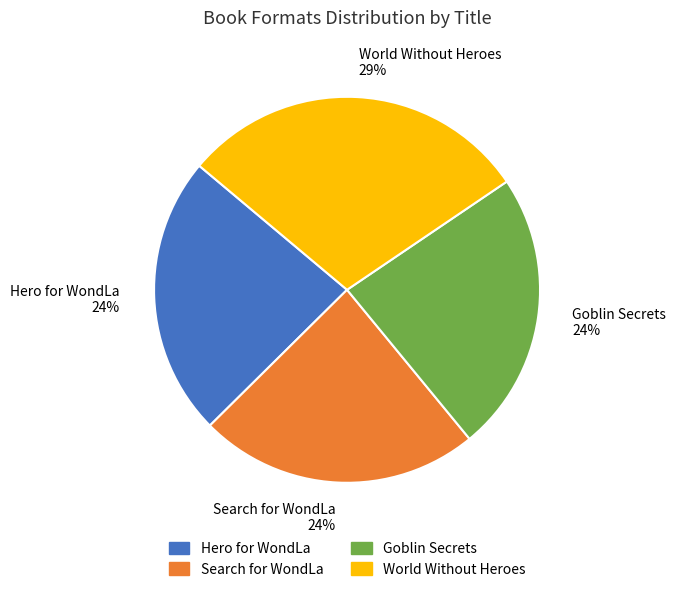

To the nearest percent, what percentage of the pie is Goblin Secrets?

24%